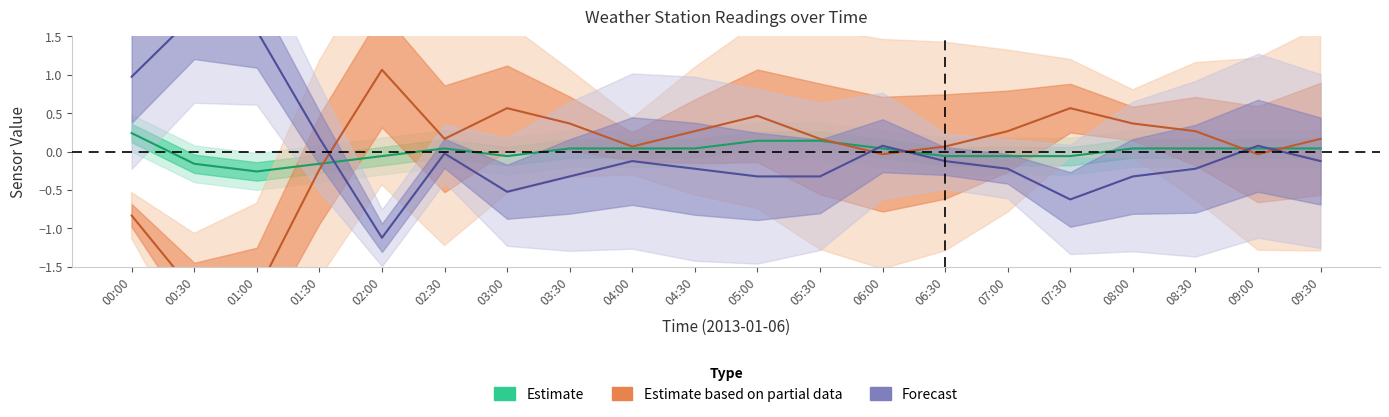

Which series ends up on top after the final intersection of Forecast (Clarity) and Estimate based on partial data (Sky Temp)?

Estimate based on partial data (Sky Temp)